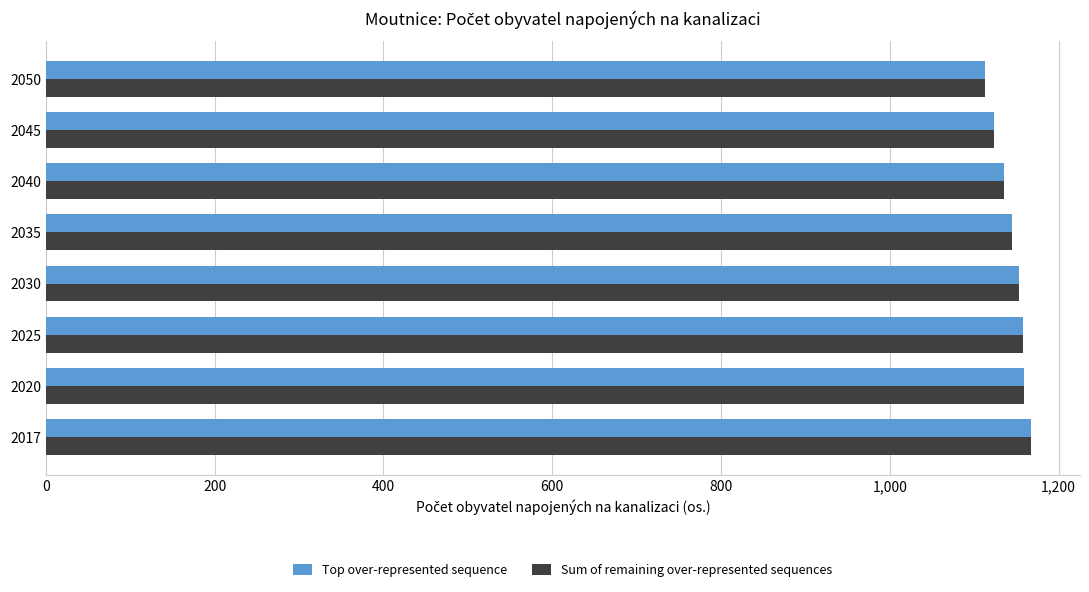

What is the maximum value shown in the chart?

1167